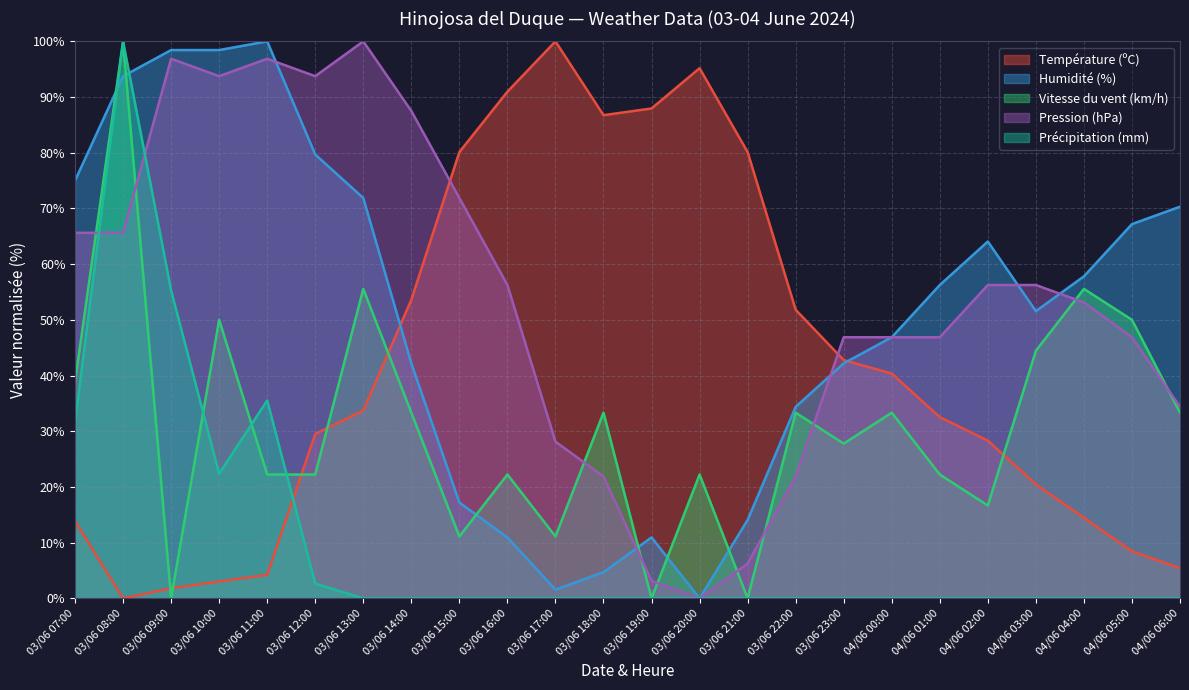

List the labels in order of Température (ºC) value, smallest first.

03/06 08:00, 03/06 09:00, 03/06 10:00, 03/06 11:00, 04/06 06:00, 04/06 05:00, 03/06 07:00, 04/06 04:00, 04/06 03:00, 04/06 02:00, 03/06 12:00, 04/06 01:00, 03/06 13:00, 04/06 00:00, 03/06 23:00, 03/06 22:00, 03/06 14:00, 03/06 15:00, 03/06 21:00, 03/06 18:00, 03/06 19:00, 03/06 16:00, 03/06 20:00, 03/06 17:00